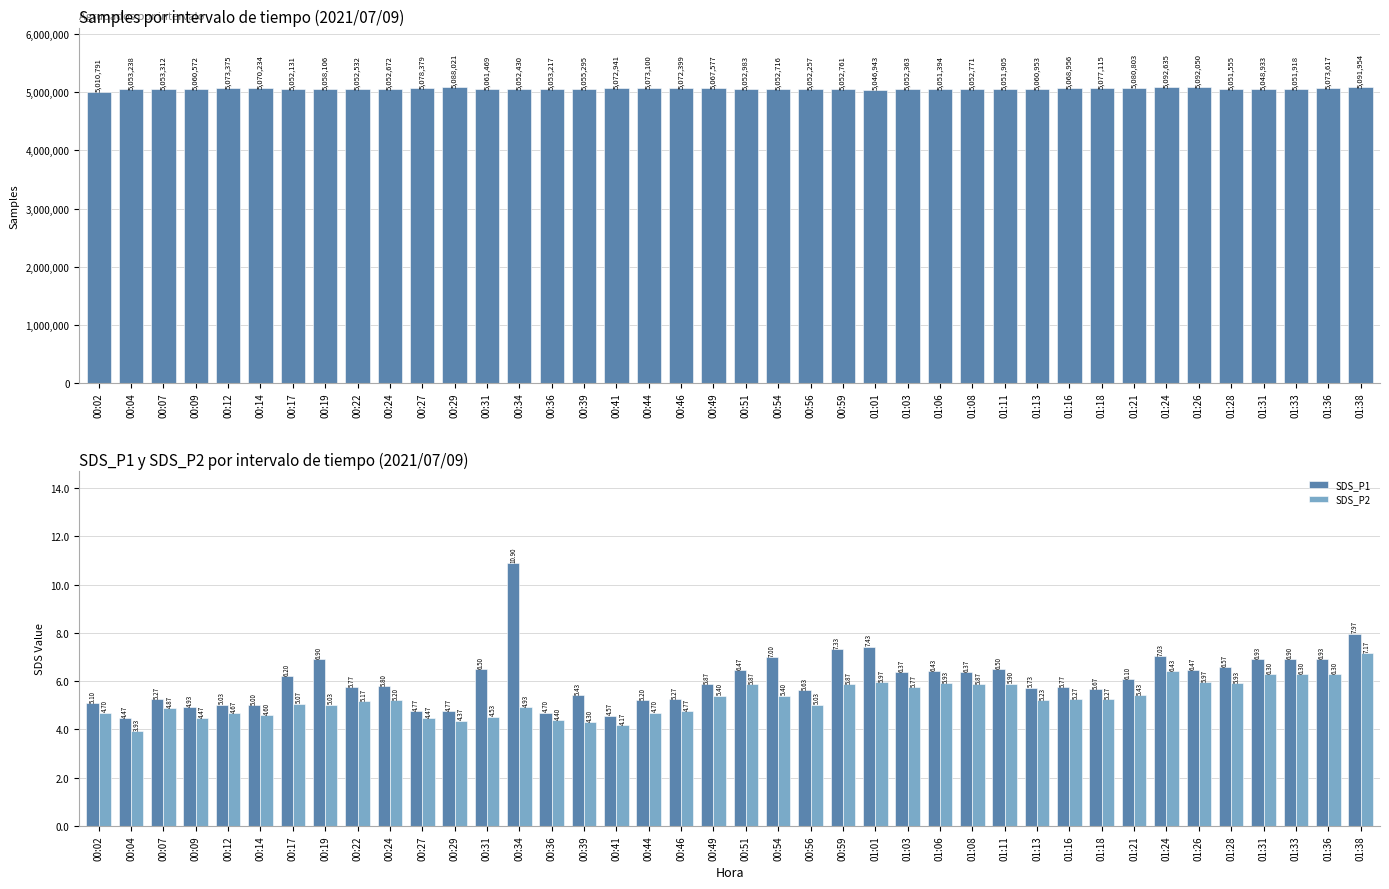

List the labels in order of Samples value, smallest first.

00:02, 01:01, 01:31, 01:06, 01:28, 01:11, 01:33, 00:17, 00:56, 01:03, 00:34, 00:22, 00:24, 00:54, 00:59, 01:08, 00:51, 00:36, 00:04, 00:07, 00:39, 00:19, 00:09, 01:13, 00:31, 00:49, 01:16, 00:14, 00:46, 00:41, 00:44, 00:12, 01:36, 01:18, 00:27, 01:21, 00:29, 01:38, 01:26, 01:24